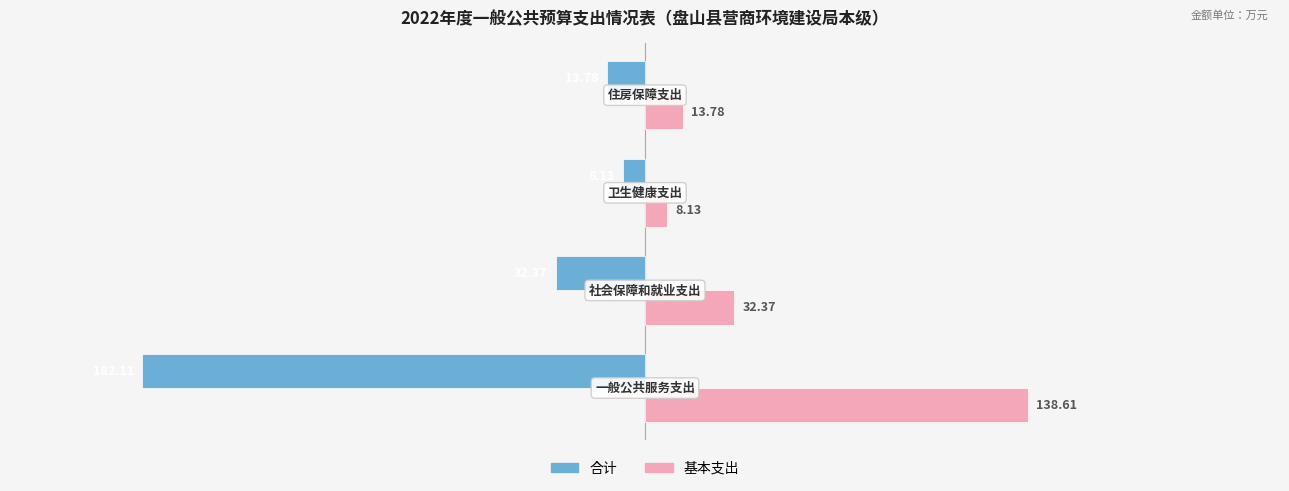

How many values in the 合计 series are below -13?

3